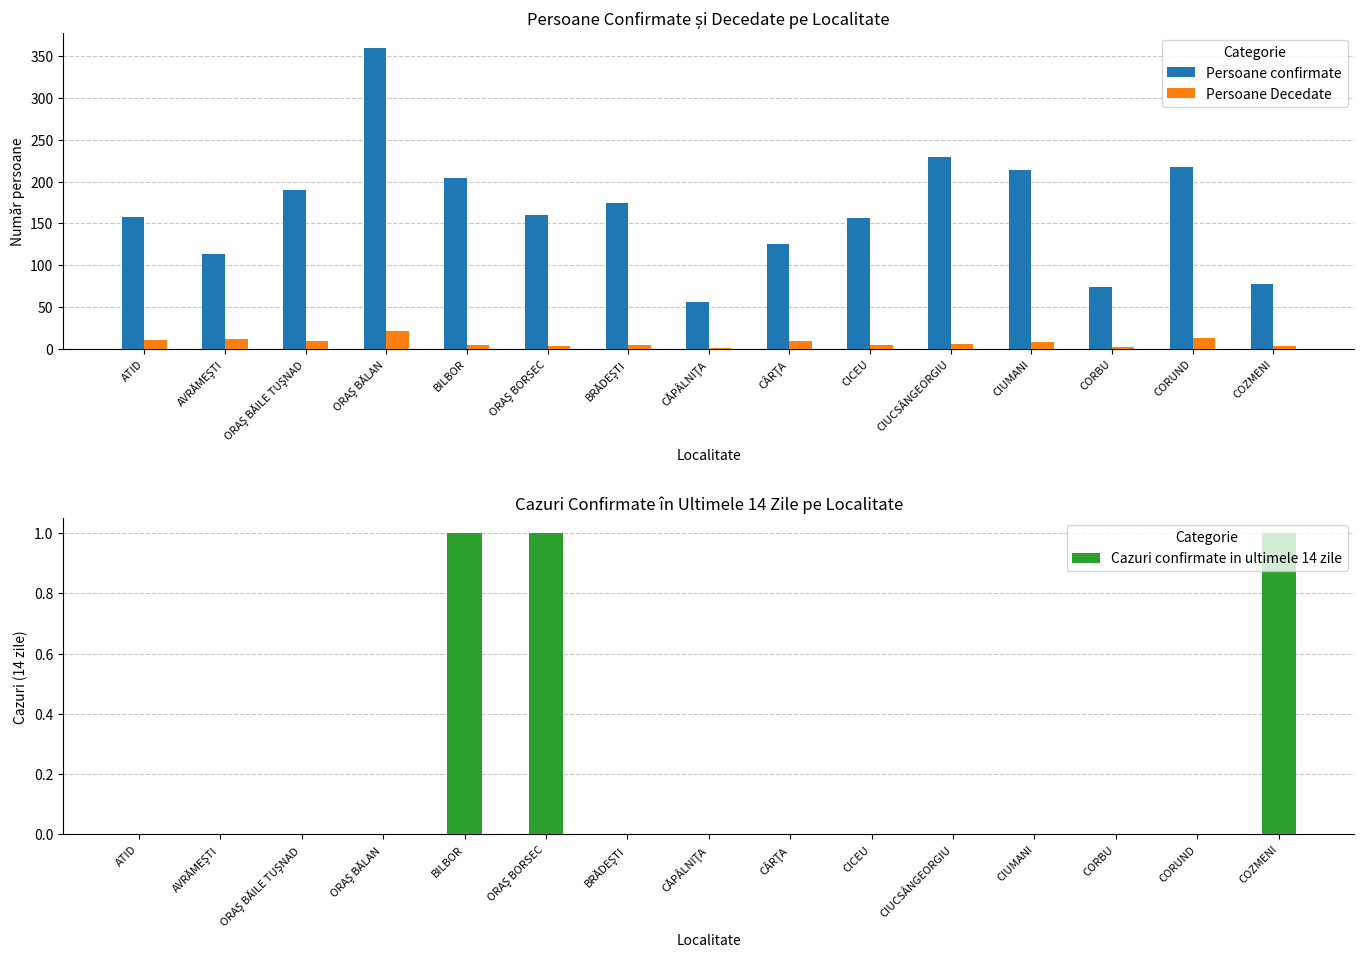

How many bars are there in each group?

3